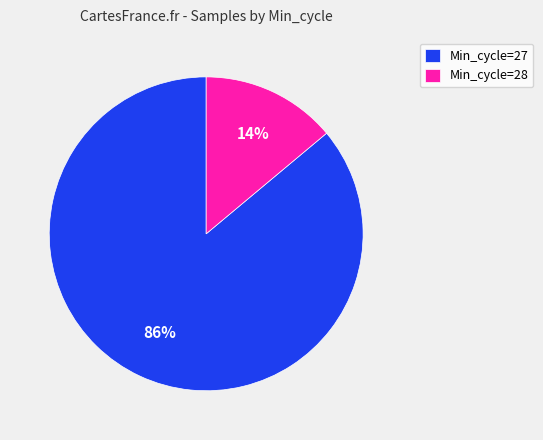

To the nearest percent, what portion does Min_cycle=27 represent?

86%